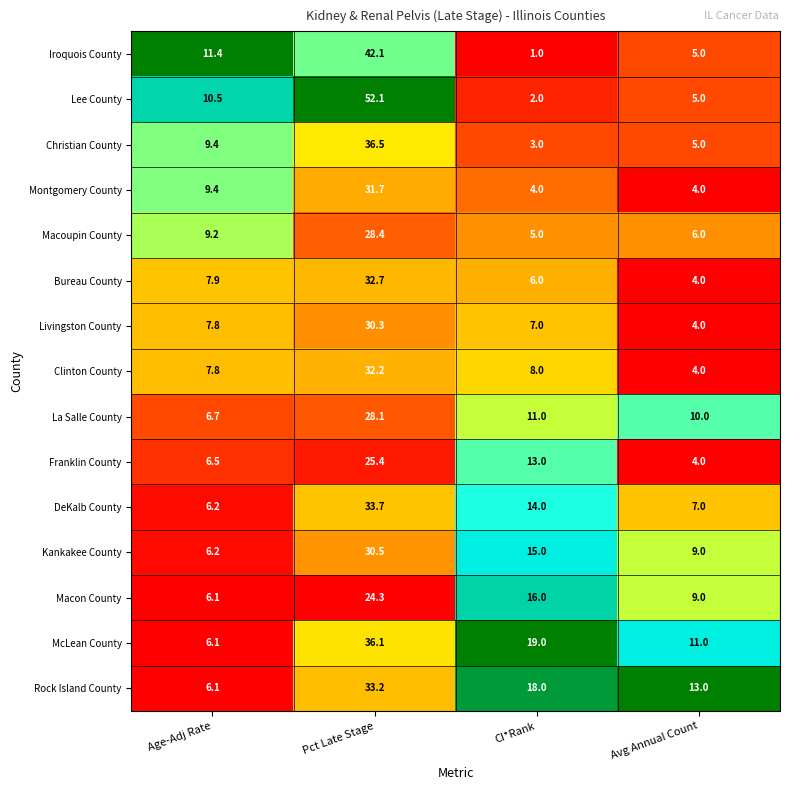

Which label corresponds to the largest value in the chart?

Pct Late Stage